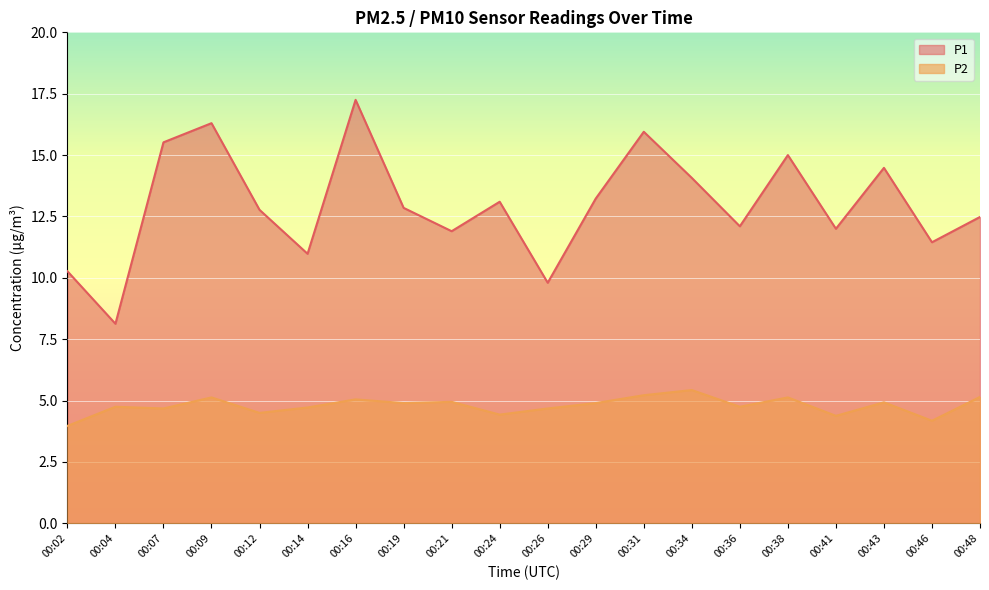

Rank the series by their average value, from highest to lowest.

P1, P2